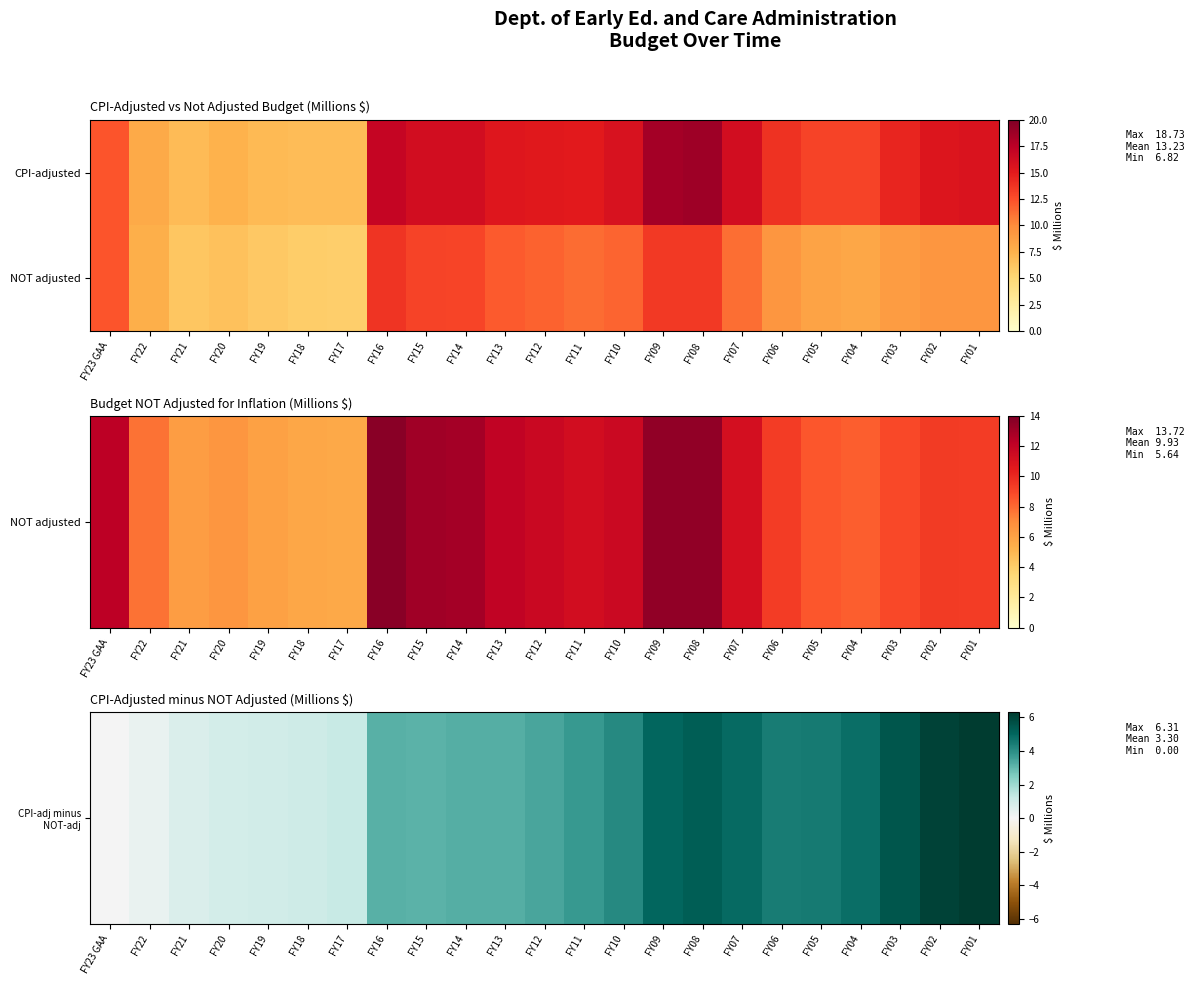

What is the spread (max minus min) of values at FY15?

9.9